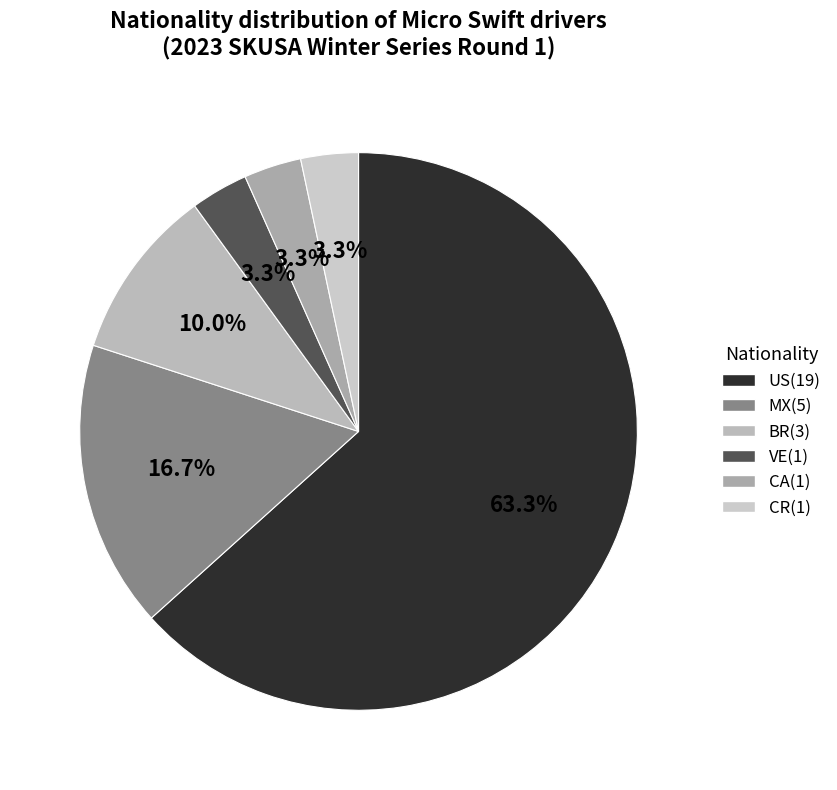

Which slice is the largest?

US